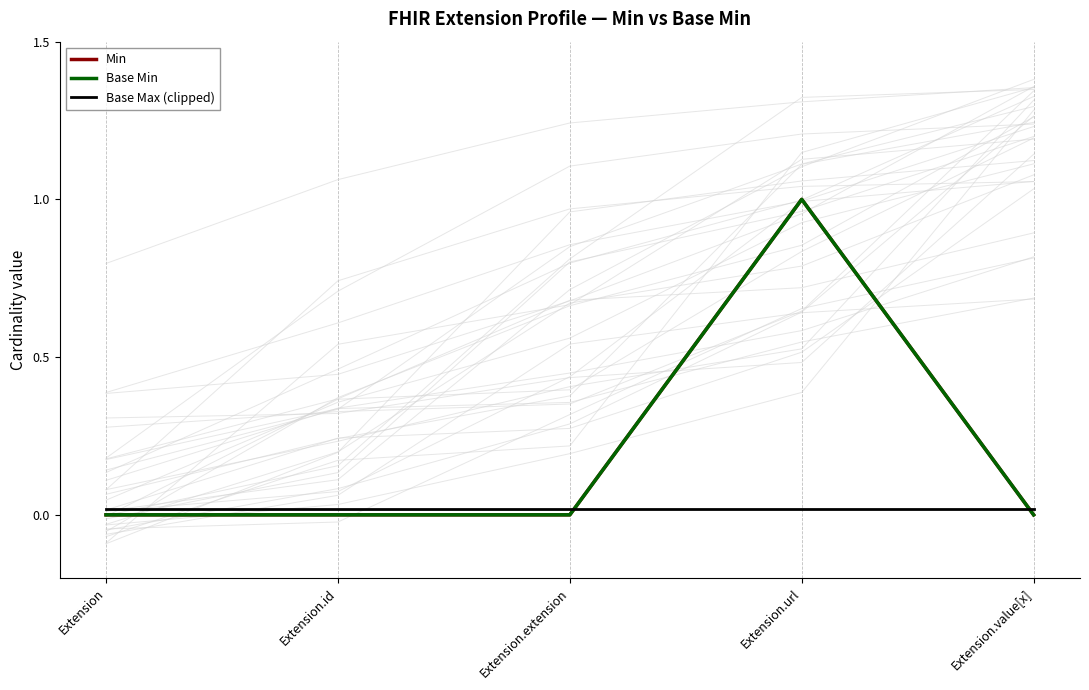

How many series are shown in this chart?

3